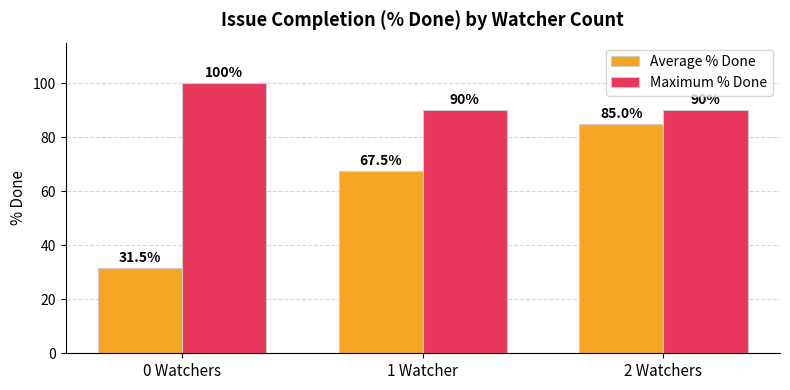

What is the approximate value of Average % Done at 2 Watchers?

85.0